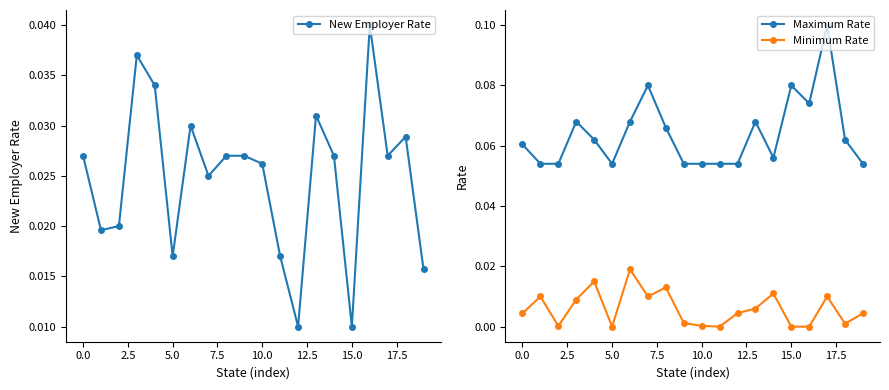

List the series in order of their overall mean, highest first.

Maximum Rate, New Employer Rate, Minimum Rate